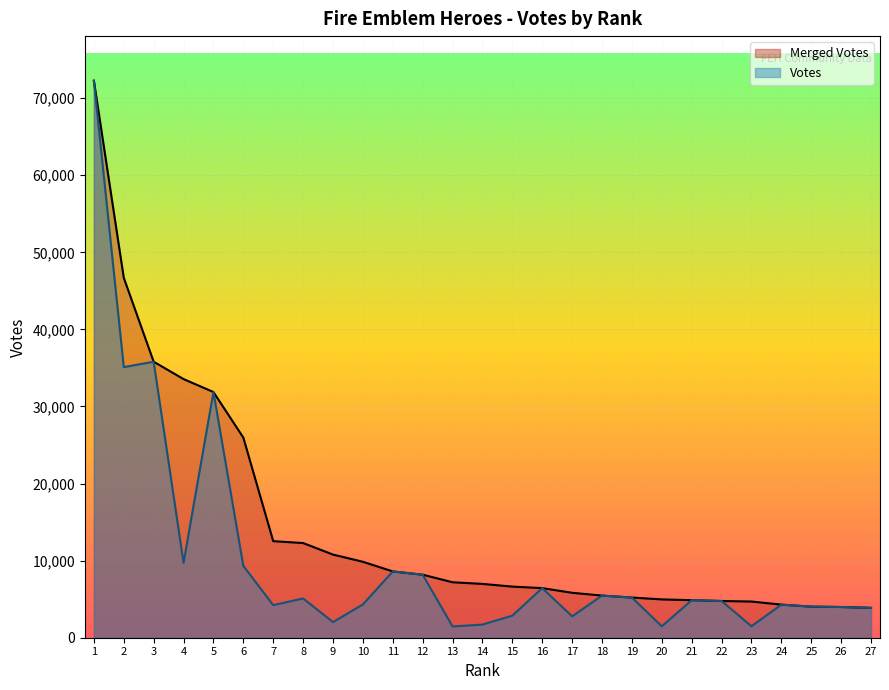

What are all the series names shown in the legend?

Merged Votes, Votes